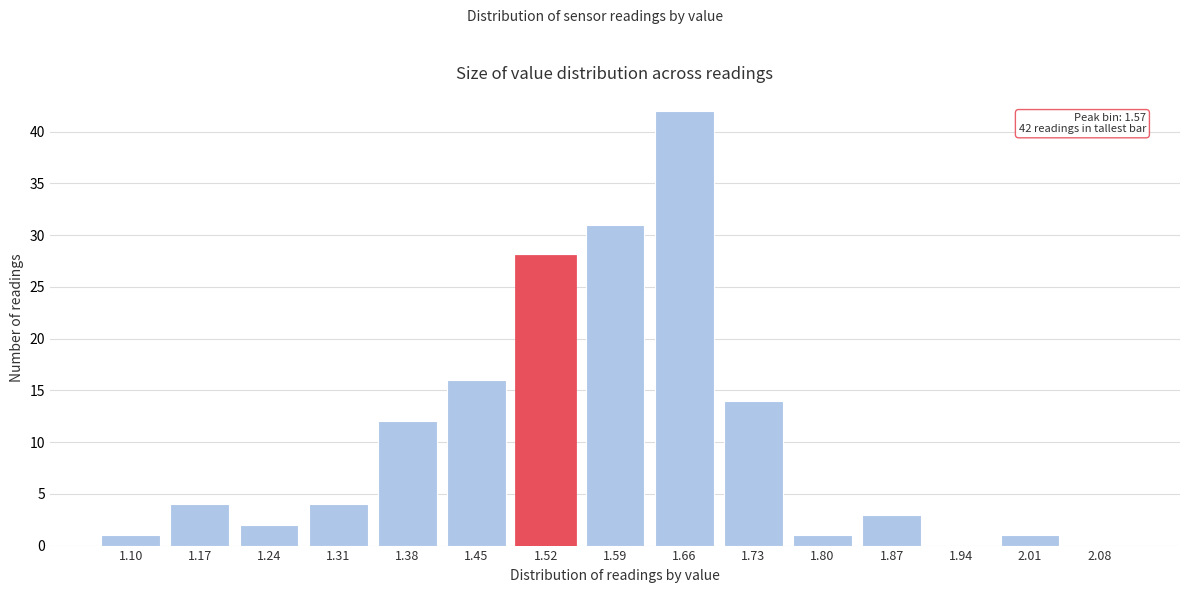

Reading left to right, what are all the values shown in this chart?

1.10=1	1.17=4	1.24=2	1.31=4	1.38=12	1.45=16	1.52=28	1.59=31	1.66=42	1.73=14	1.80=1	1.87=3	1.94=0	2.01=1	2.08=0